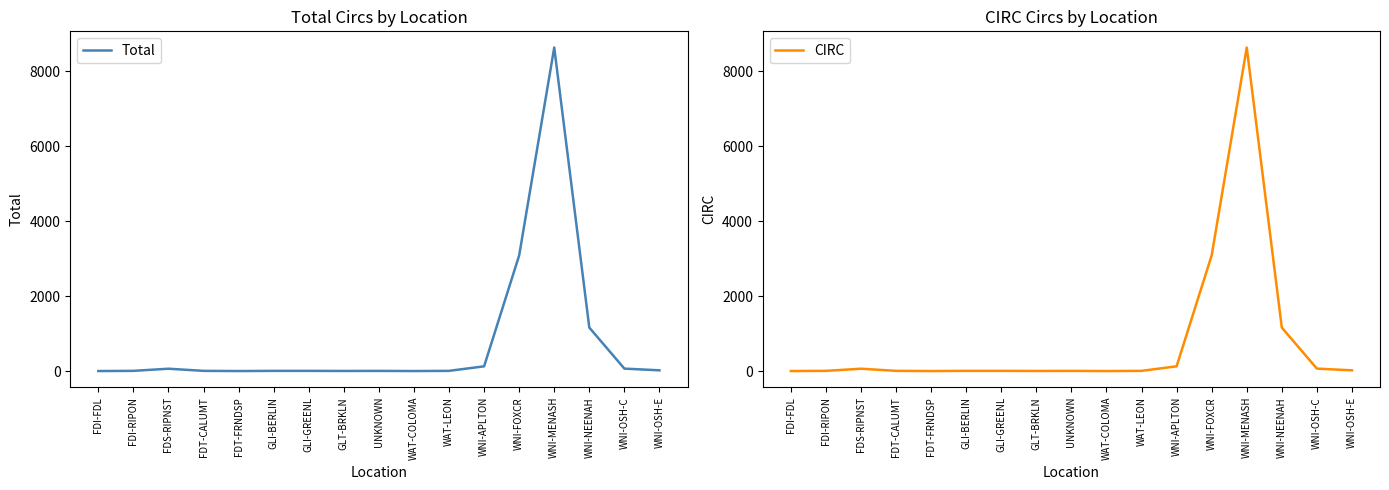

What is the highest value of the CIRC series?

8629